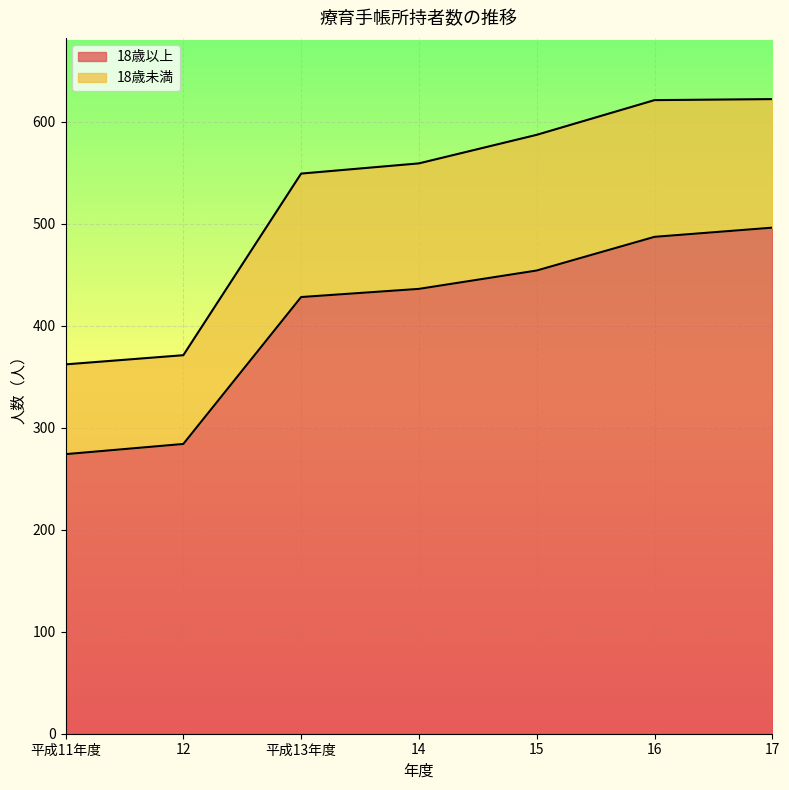

Rank the series by their maximum value, from lowest to highest.

18歳以上, 18歳未満